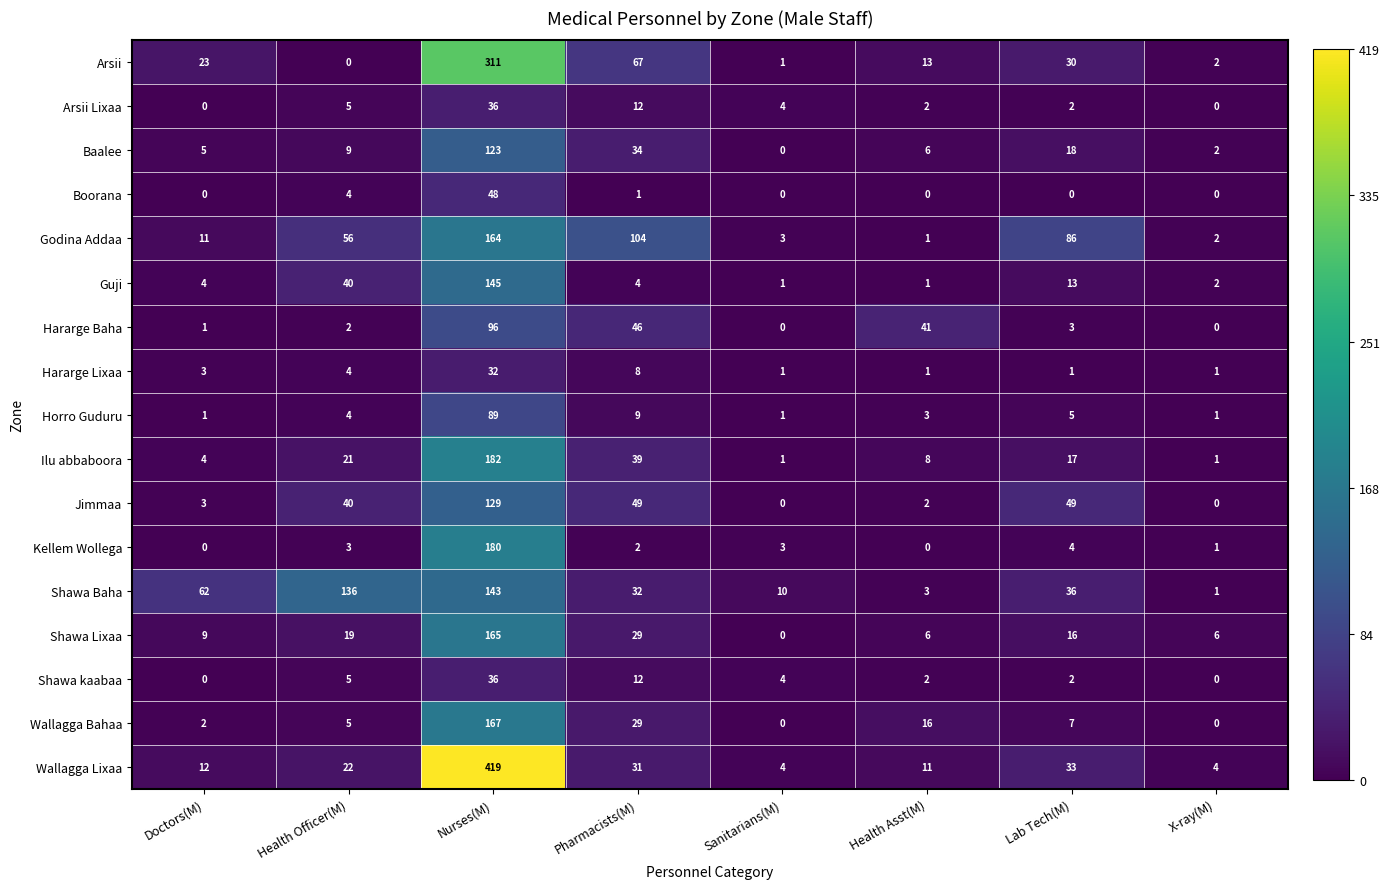

Which series has the widest spread of values?

Wallagga Lixaa